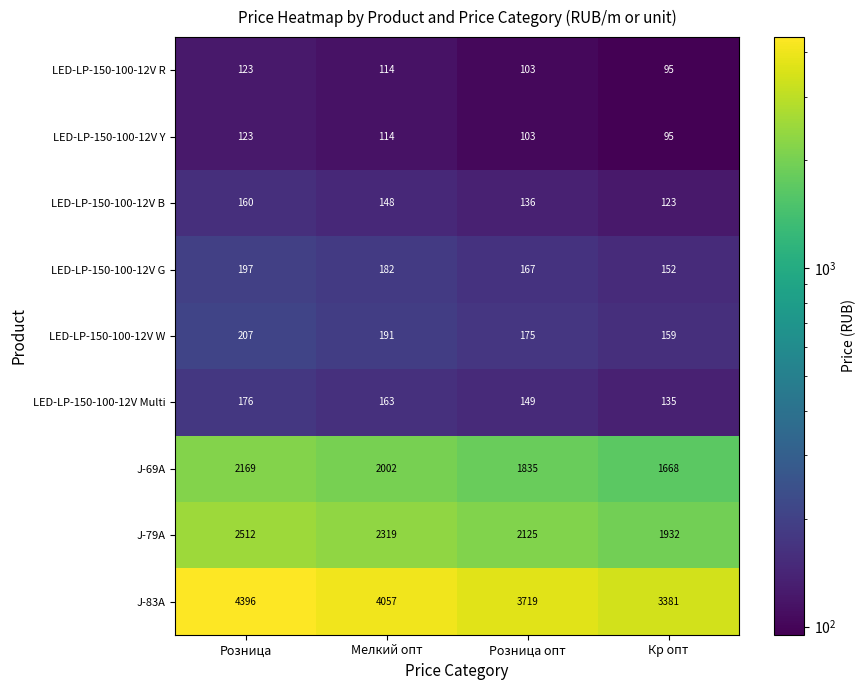

How many categories are shown in the chart?

4